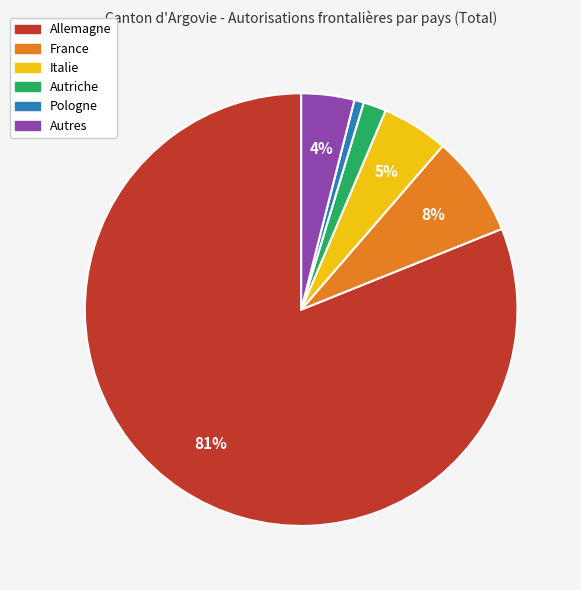

Do Allemagne and Autriche together represent more than half of the pie?

Yes